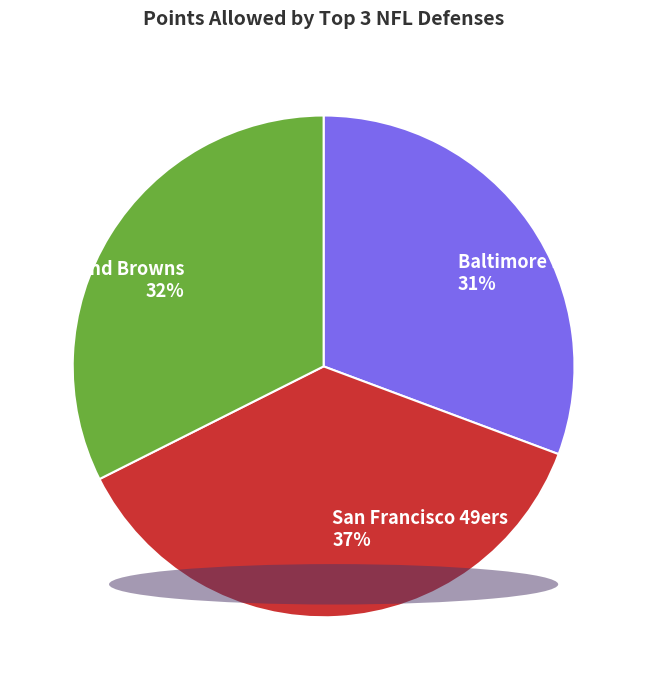

What is the largest slice in the pie chart?

San Francisco 49ers